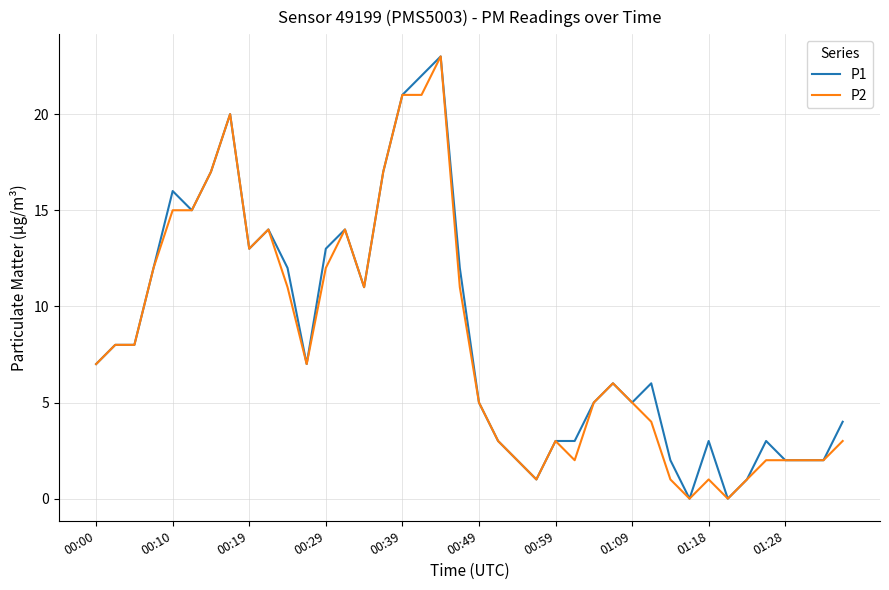

What is the greatest value displayed?

23